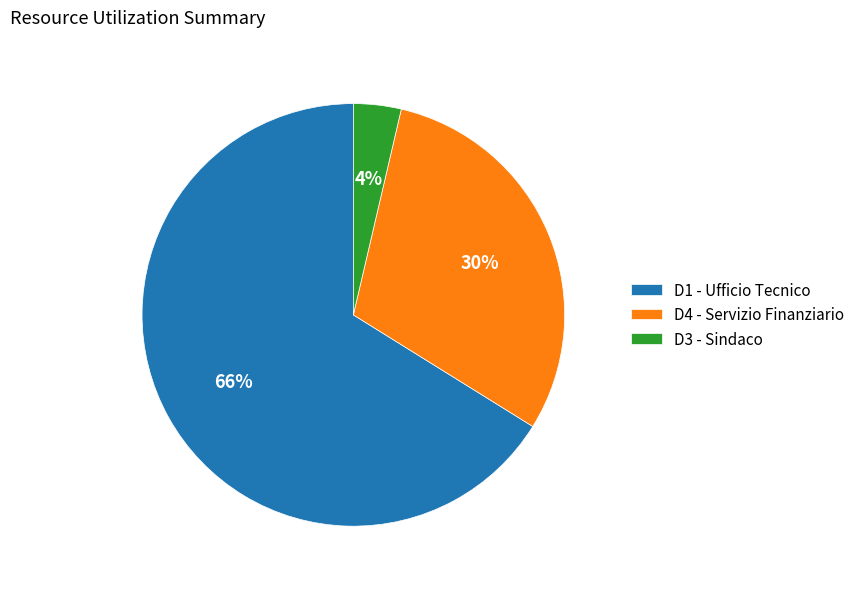

What is the majority slice?

D1 - Ufficio Tecnico